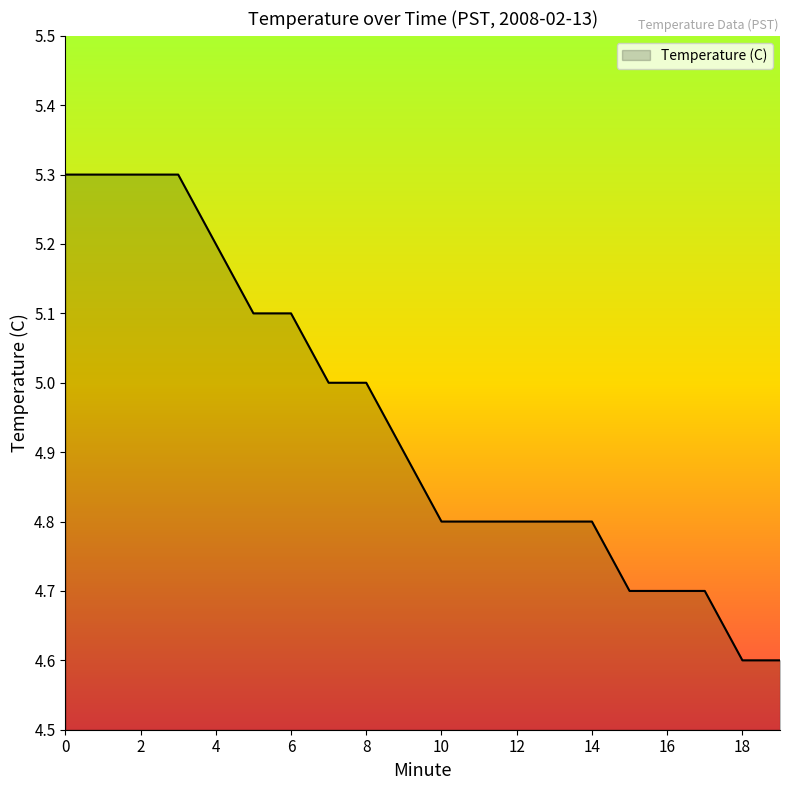

What is the greatest value displayed?

5.3